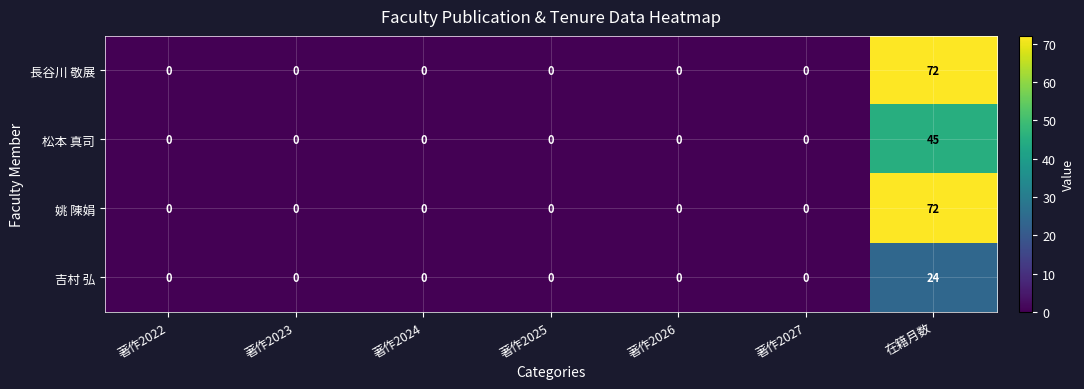

Count the number of data series in this chart.

4